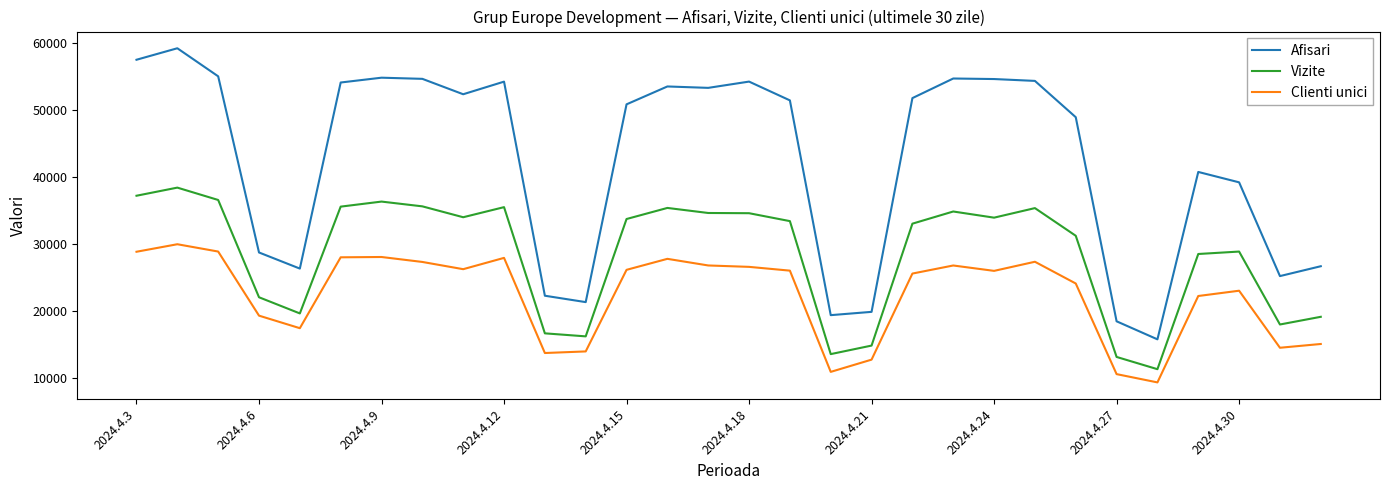

What is the maximum value shown in the chart?

59171